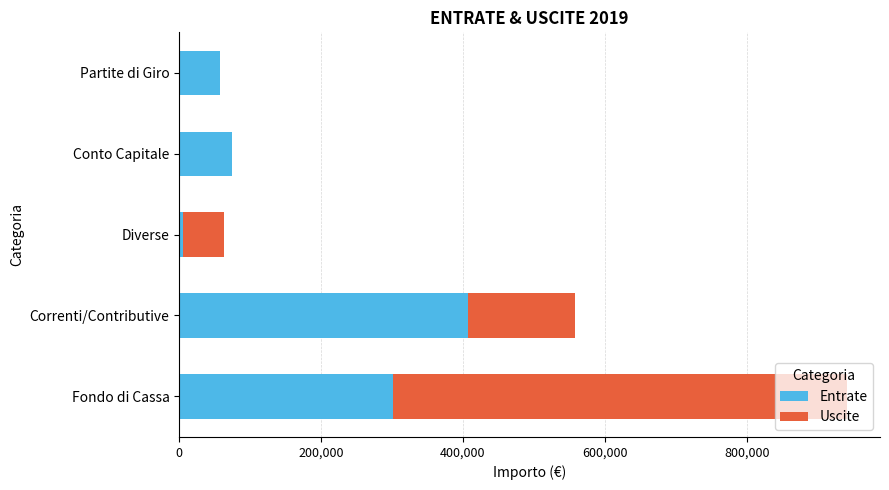

The value of Entrate at Correnti/Contributive is 640865.7. True or false?

False